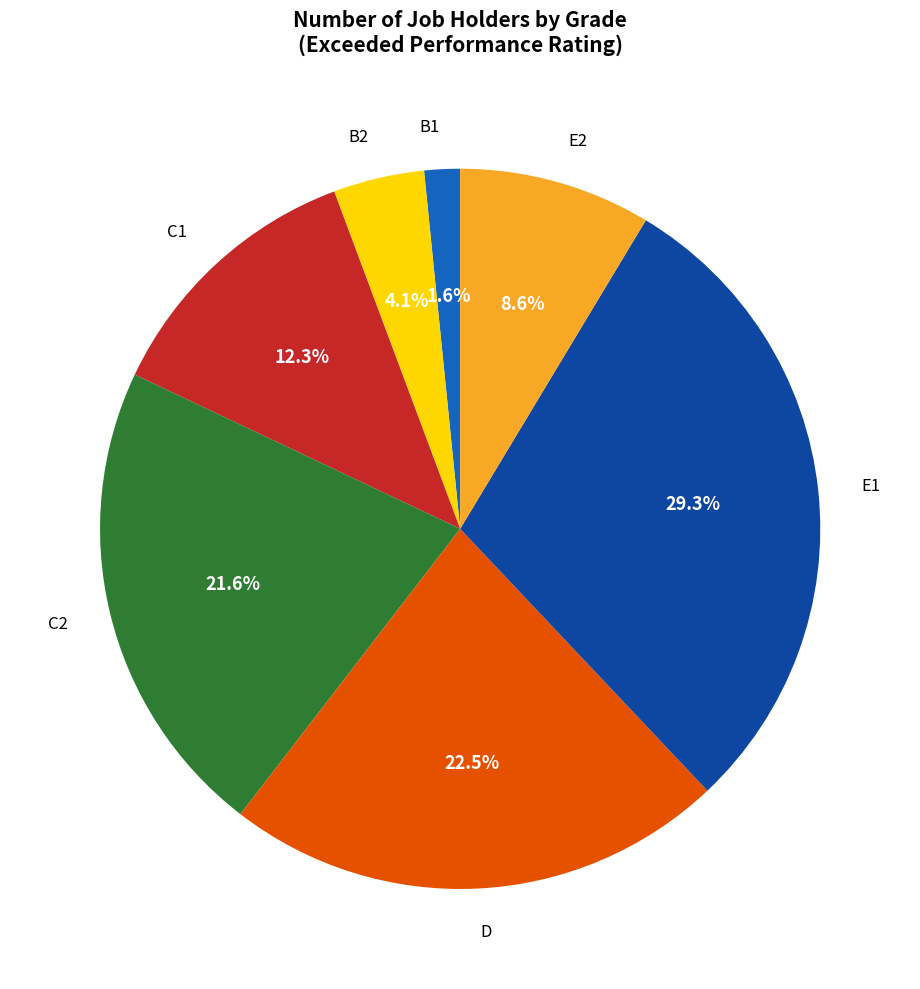

To the nearest percent, what percentage of the pie is B1?

2%